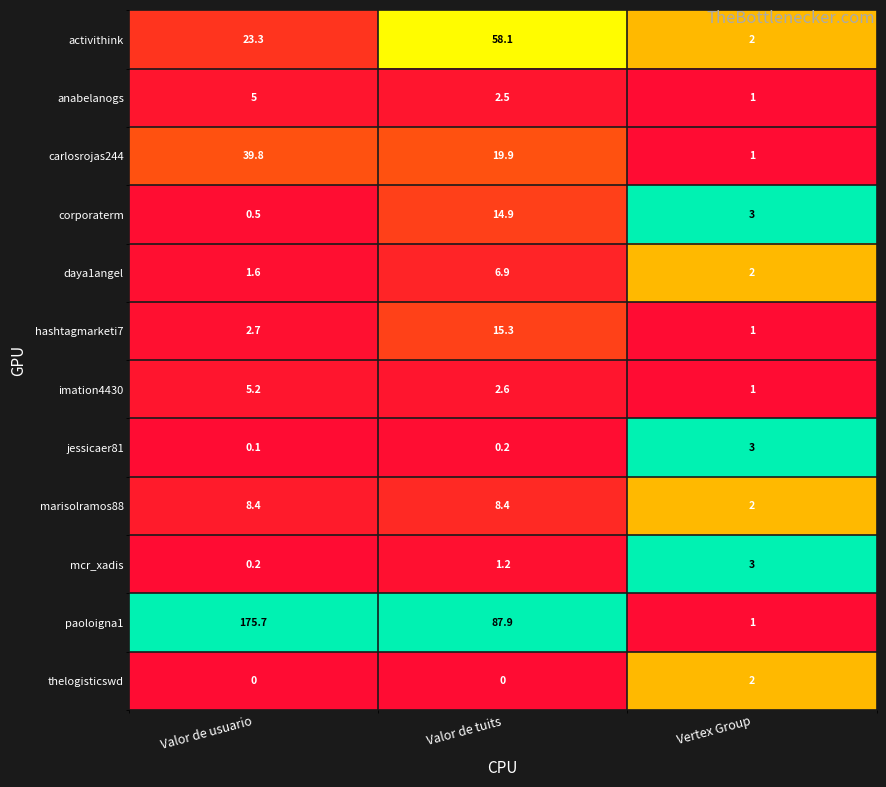

Count the number of data series in this chart.

12